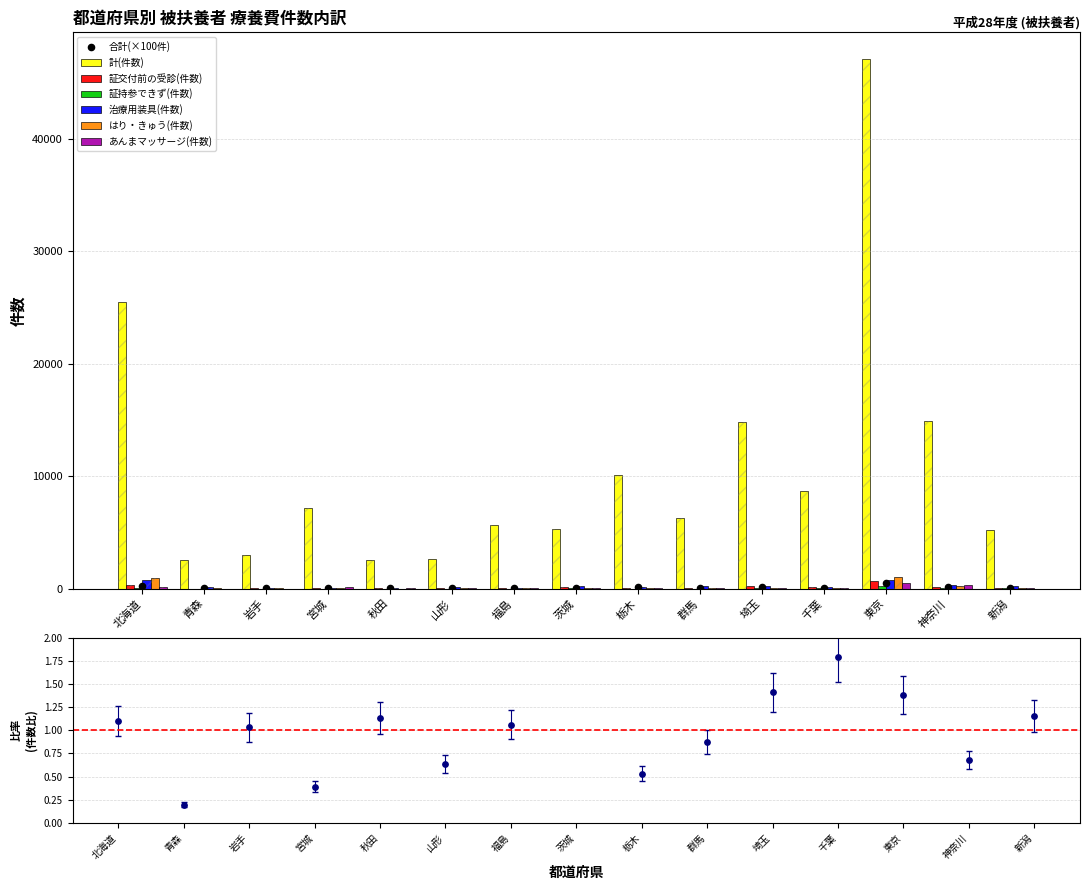

Which series contains the highest Y value?

計(件数)